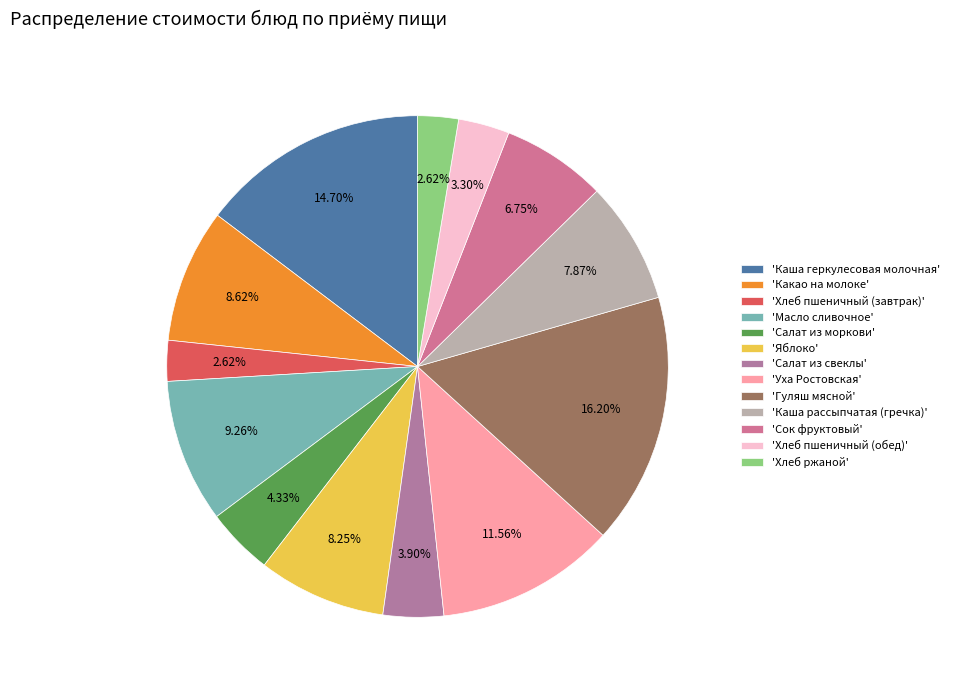

Count the number of slices in the pie.

13